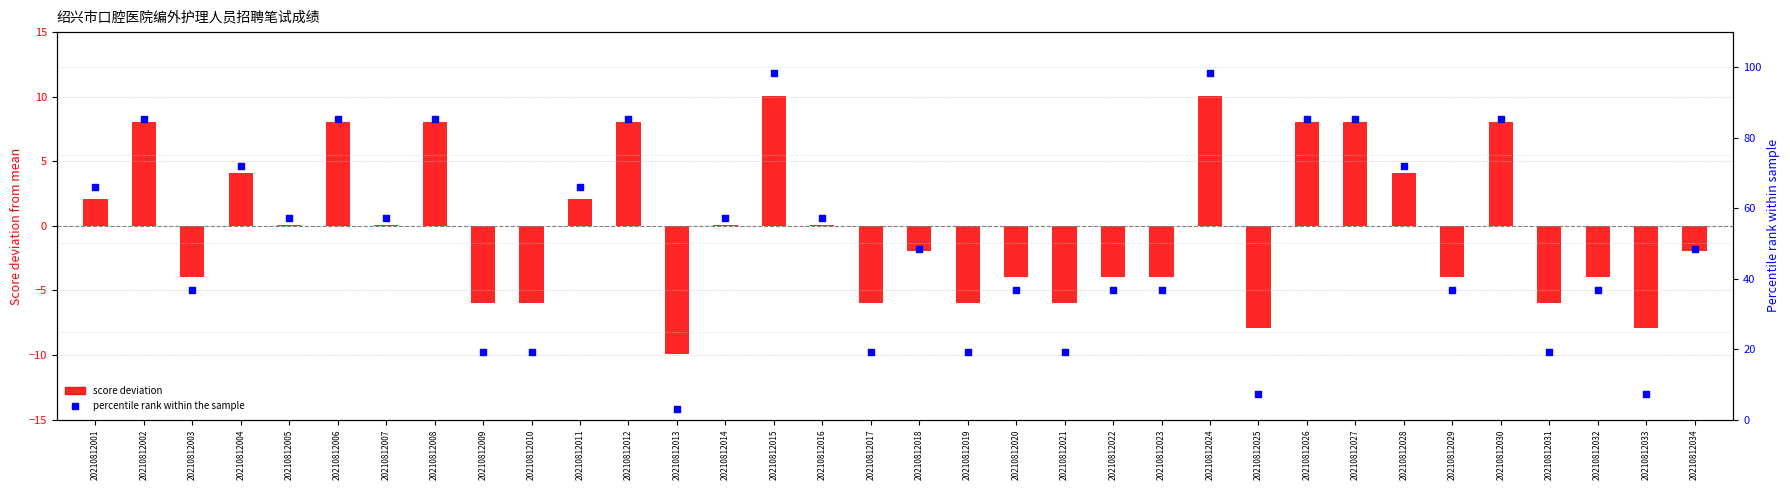

Which series has the widest spread of Y values?

percentile rank within sample